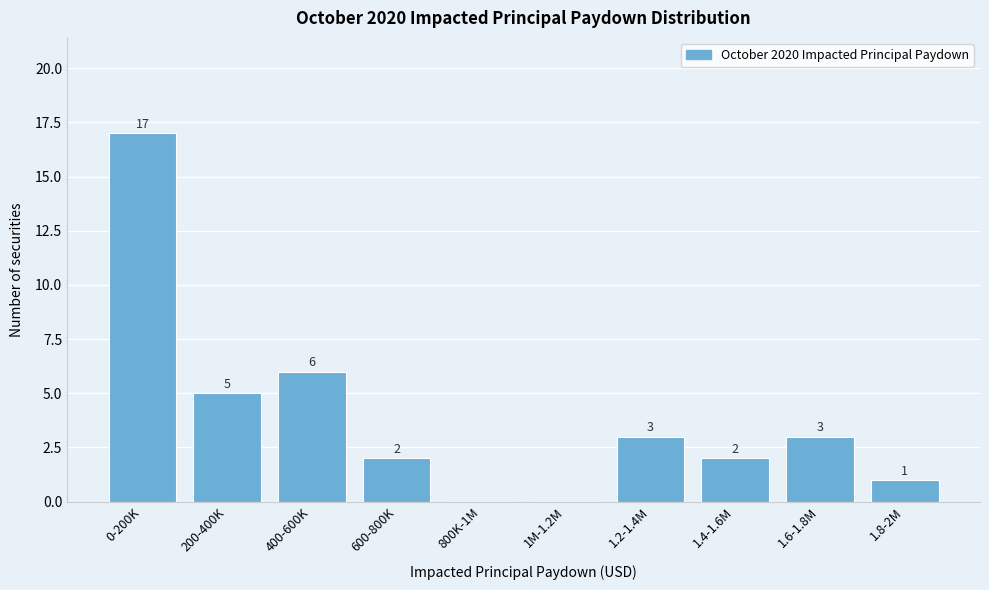

Reading left to right, transcribe all the data shown in this chart.

0-200K=17	200-400K=5	400-600K=6	600-800K=2	800K-1M=0	1M-1.2M=0	1.2-1.4M=3	1.4-1.6M=2	1.6-1.8M=3	1.8-2M=1